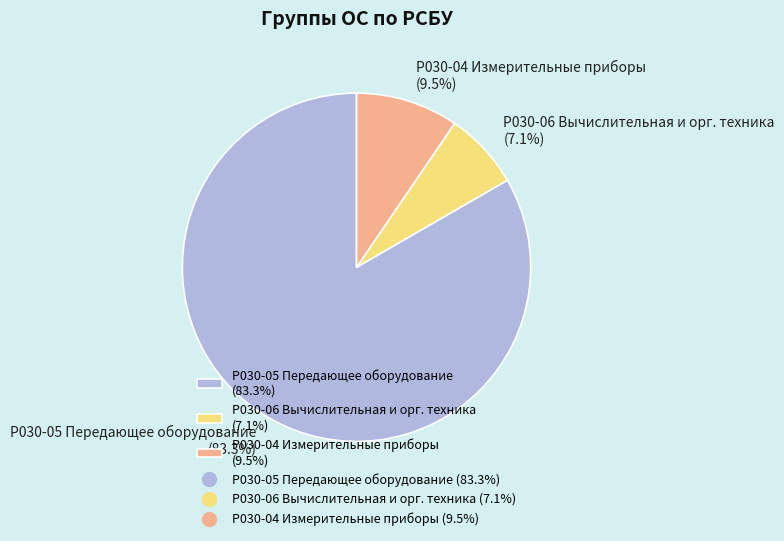

Approximately how many times larger is the value at Р030-05 Передающее оборудование (83.3%) compared to Р030-06 Вычислительная и орг. техника (7.1%)?

11.7